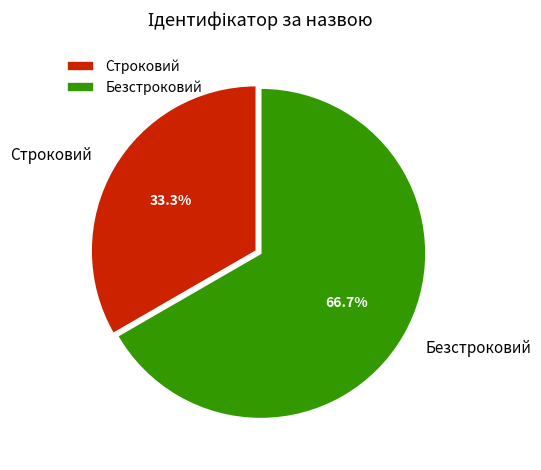

Combined, do Безстроковий and Строковий account for over 50%?

Yes